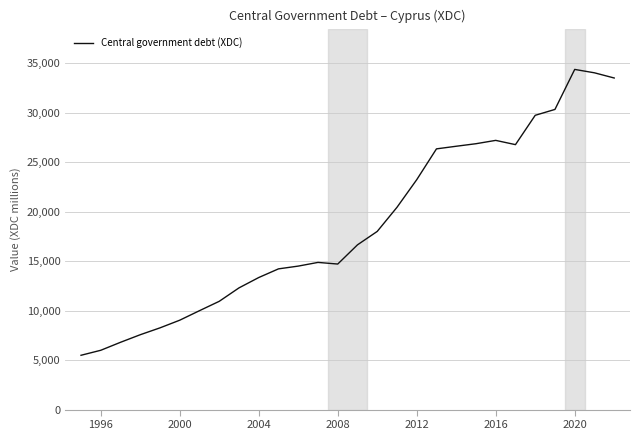

What is the greatest value displayed?

34355.3